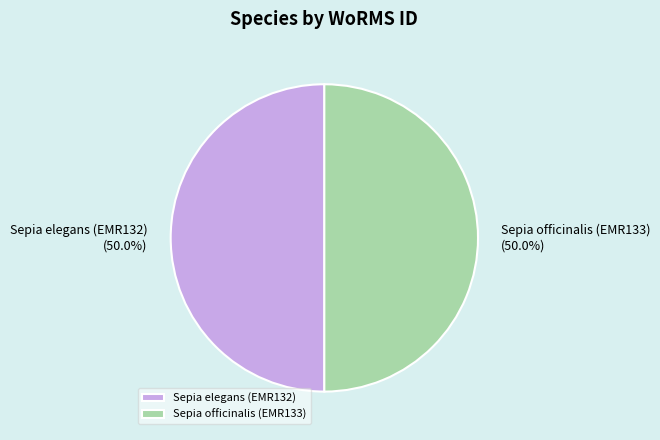

Do Sepia officinalis (EMR133) and Sepia elegans (EMR132) together represent more than half of the pie?

Yes